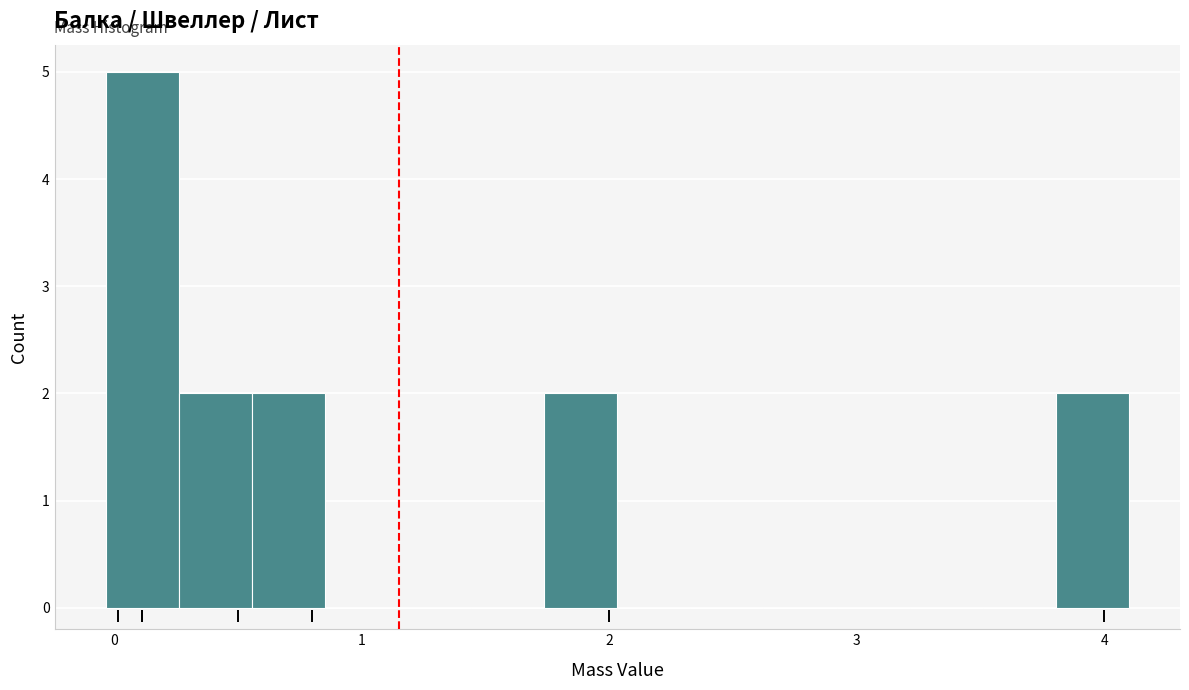

Read against the x-axis, roughly where is the centre of the tallest bar?

0.1